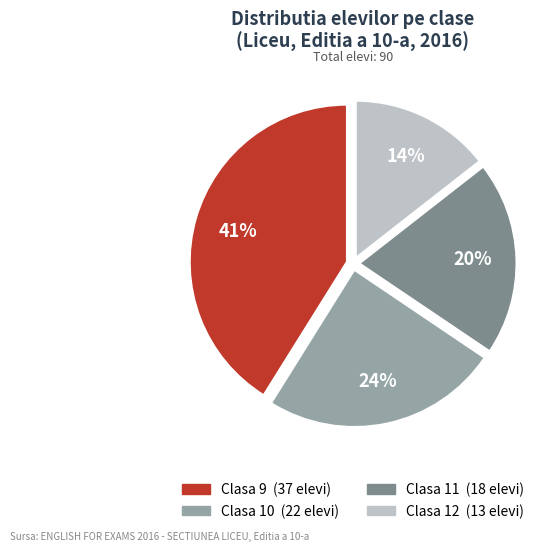

How many segments does this pie chart have?

4